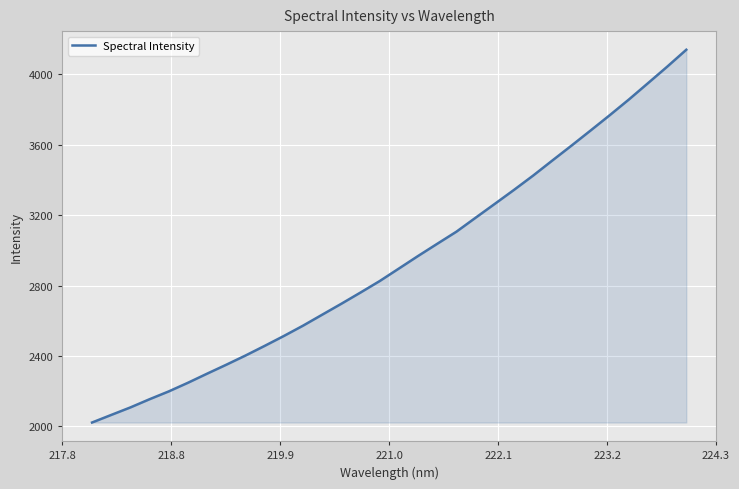

What is the difference between the maximum and minimum values?

2119.5